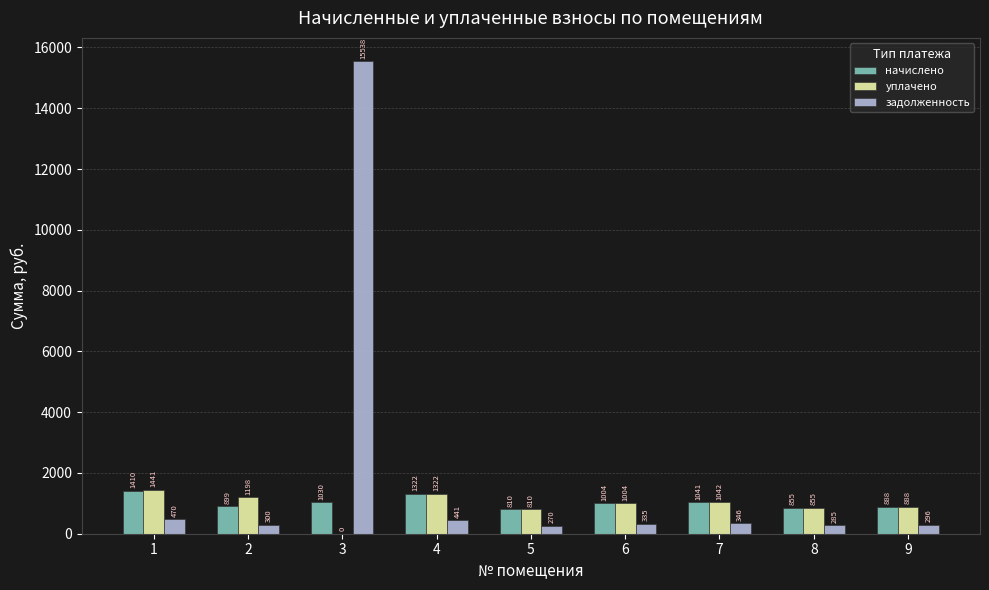

How many categories are shown in the chart?

9